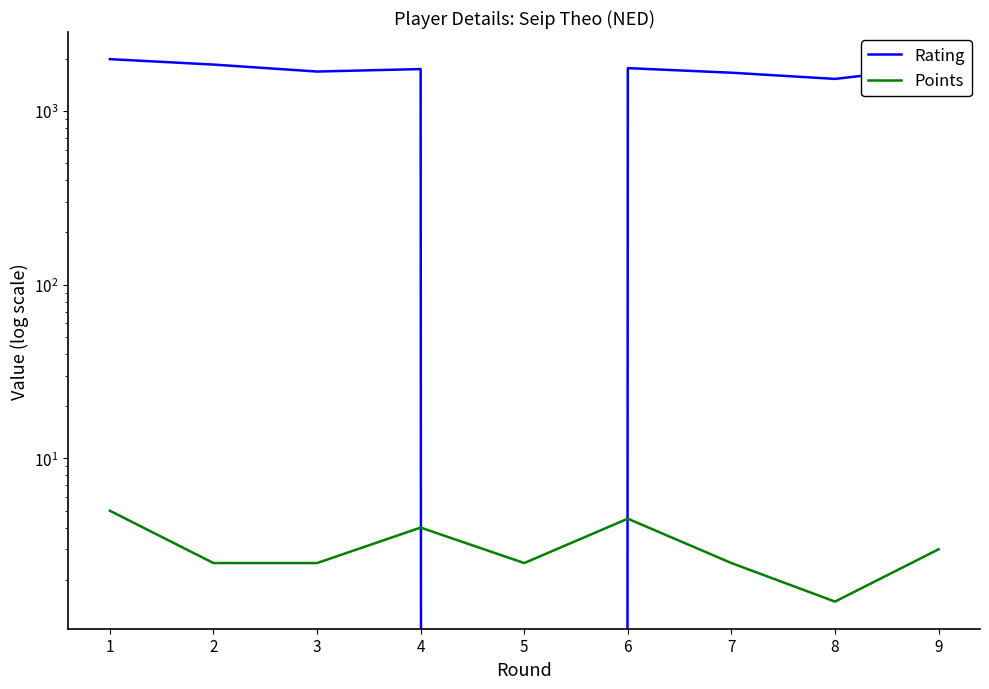

Reading right to left, transcribe all the data shown in this chart.

Rating: 1790.0	1529.0	1660.0	1764.0	0.0	1742.0	1686.0	1849.0	1987.0
Points: 3.0	1.5	2.5	4.5	2.5	4.0	2.5	2.5	5.0